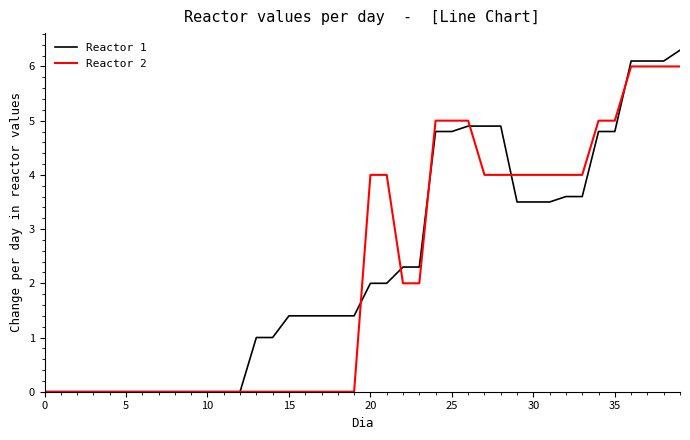

Rank the series by their maximum value, from lowest to highest.

Reactor 2, Reactor 1